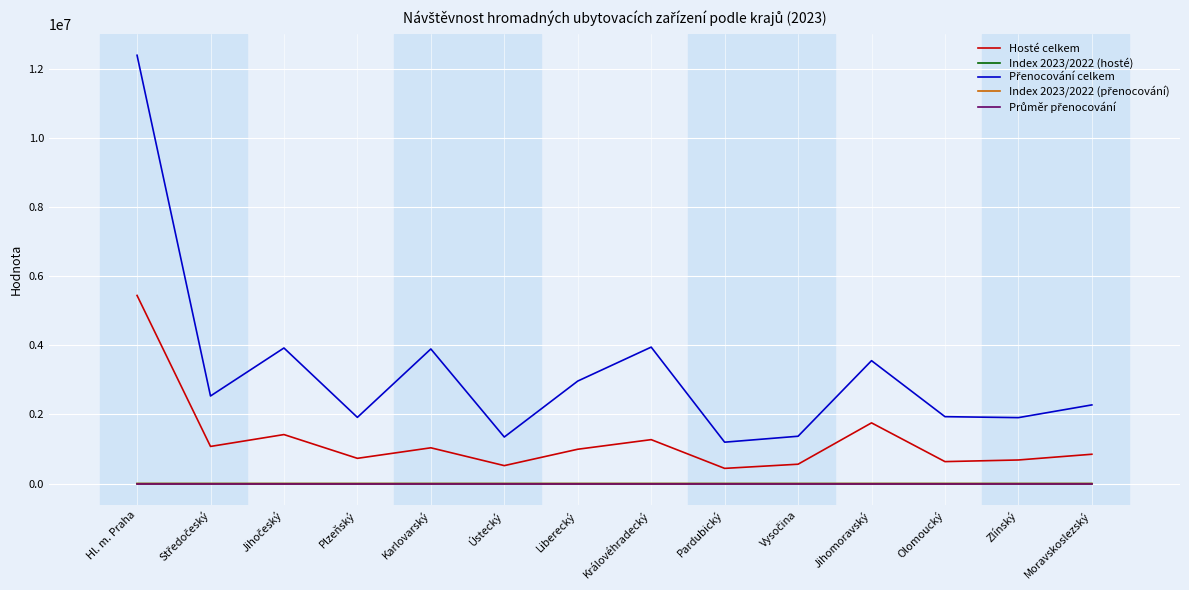

True or false: Hosté celkem and Index 2023/2022 (hosté) cross at least once.

False